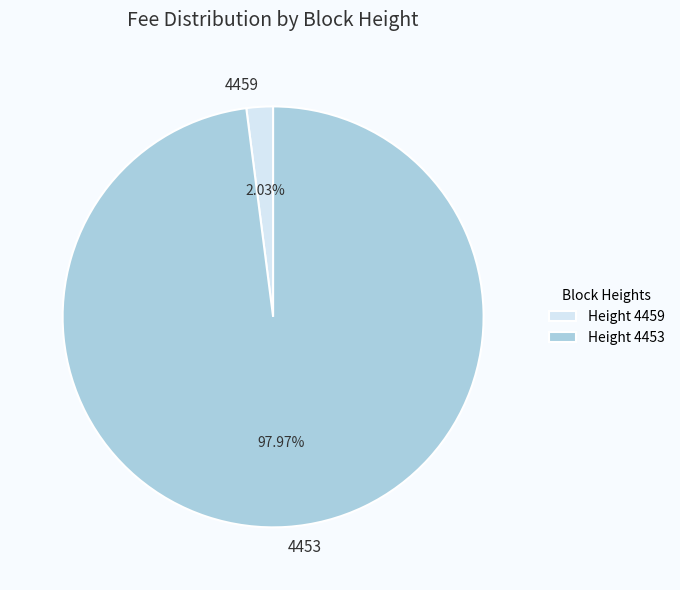

To the nearest percent, what portion does 4459 represent?

2%